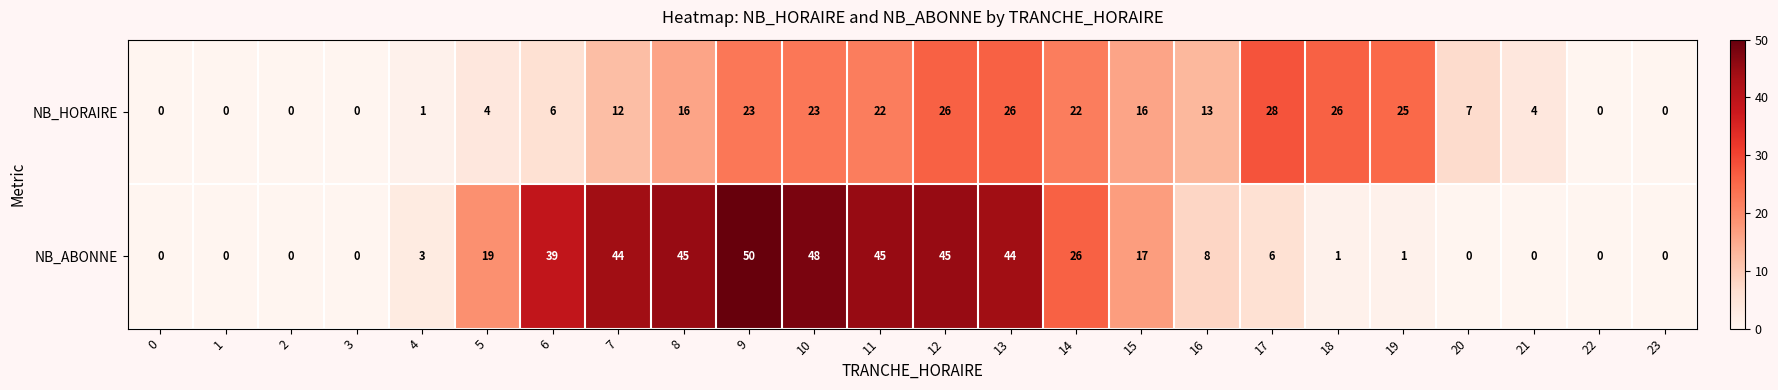

At which category is the sum across all series the highest?

9